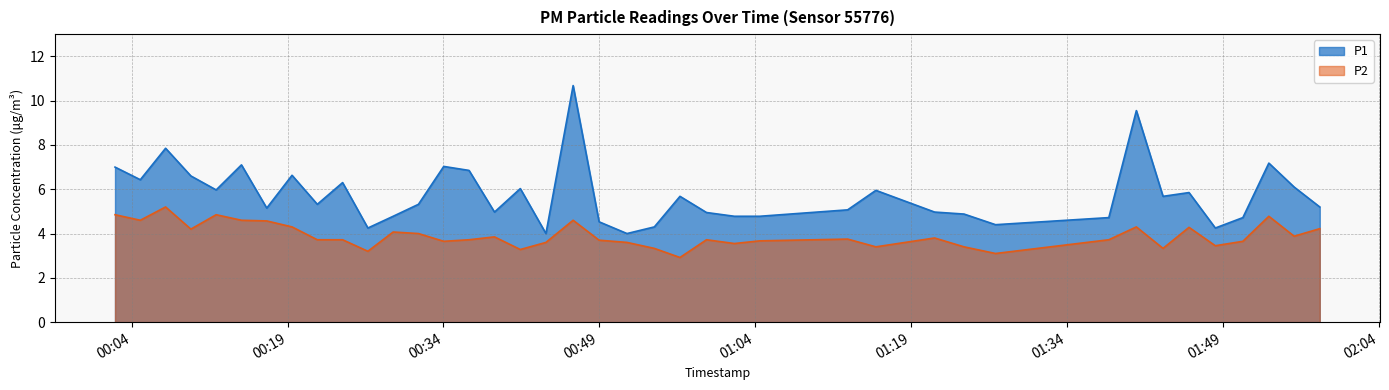

Where is the first local maximum for P1?

2022-10-16T00:07:16